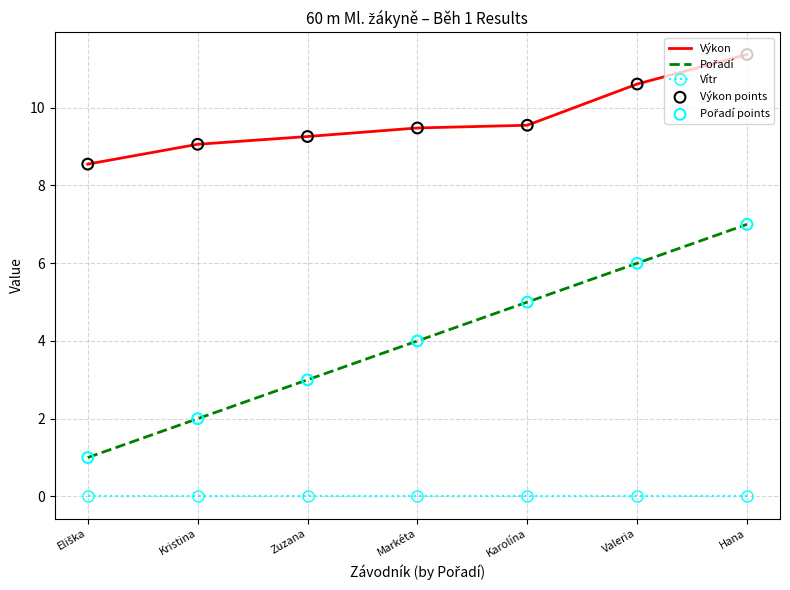

At how many categories does at least one series exceed 8?

7